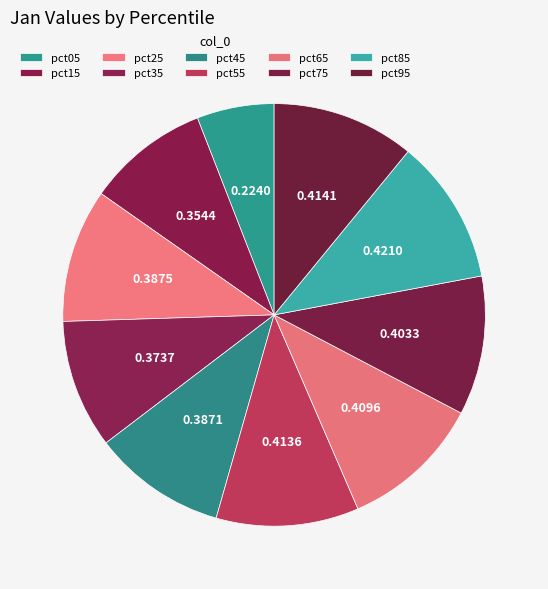

Count the number of slices in the pie.

10